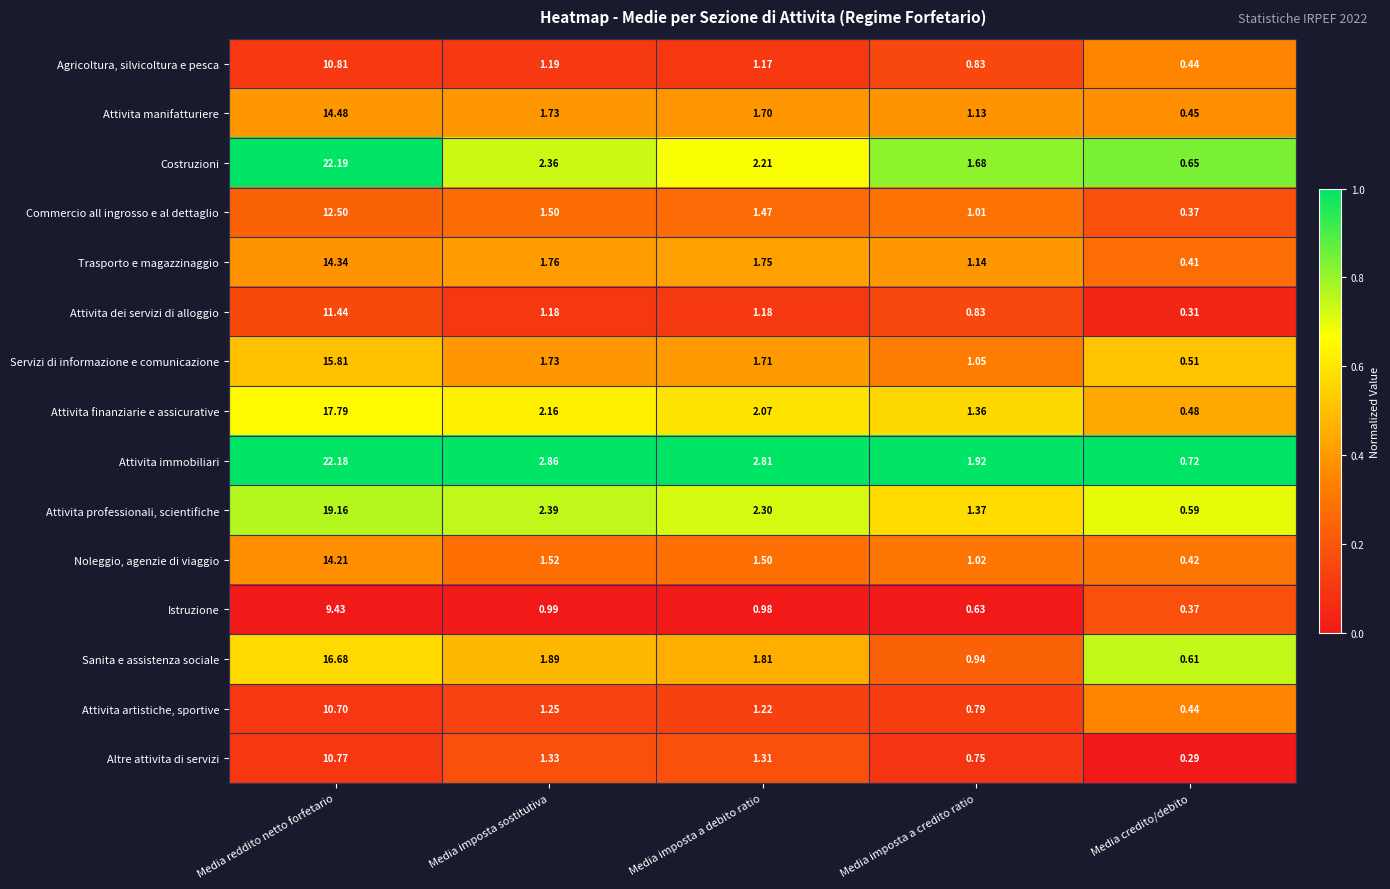

How many distinct data groups are displayed?

15